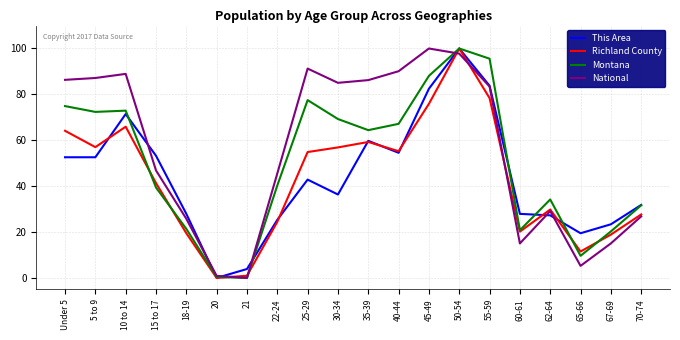

The Montana series shows 31.6 at 67-69. True or false?

False